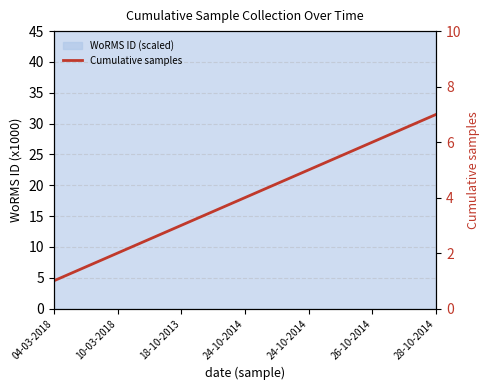

What is the ratio of the value at 18-10-2013 to the value at 26-10-2014?

0.5